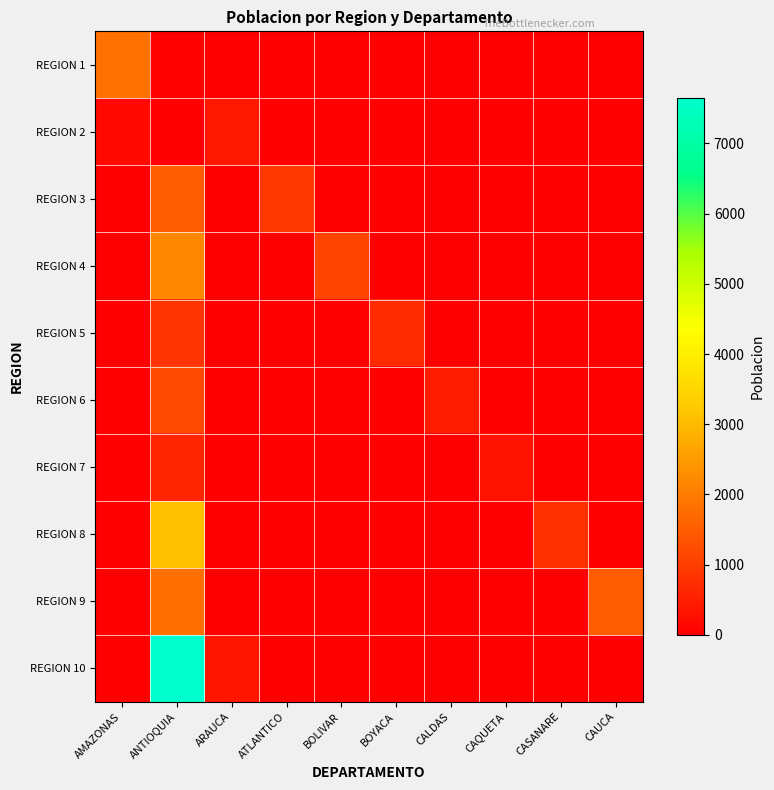

Reading left to right, extract all data points from this chart.

REGION 1: AMAZONAS=1833	ANTIOQUIA=55	ARAUCA=0	ATLANTICO=0	BOLIVAR=0	BOYACA=0	CALDAS=0	CAQUETA=0	CASANARE=0	CAUCA=0
REGION 2: AMAZONAS=153	ANTIOQUIA=0	ARAUCA=400	ATLANTICO=0	BOLIVAR=0	BOYACA=0	CALDAS=0	CAQUETA=0	CASANARE=0	CAUCA=0
REGION 3: AMAZONAS=0	ANTIOQUIA=1500	ARAUCA=0	ATLANTICO=900	BOLIVAR=0	BOYACA=0	CALDAS=0	CAQUETA=0	CASANARE=0	CAUCA=0
REGION 4: AMAZONAS=0	ANTIOQUIA=2200	ARAUCA=0	ATLANTICO=0	BOLIVAR=1100	BOYACA=0	CALDAS=0	CAQUETA=0	CASANARE=0	CAUCA=0
REGION 5: AMAZONAS=0	ANTIOQUIA=850	ARAUCA=0	ATLANTICO=0	BOLIVAR=0	BOYACA=700	CALDAS=0	CAQUETA=0	CASANARE=0	CAUCA=0
REGION 6: AMAZONAS=0	ANTIOQUIA=1200	ARAUCA=0	ATLANTICO=0	BOLIVAR=0	BOYACA=0	CALDAS=500	CAQUETA=0	CASANARE=0	CAUCA=0
REGION 7: AMAZONAS=0	ANTIOQUIA=600	ARAUCA=0	ATLANTICO=0	BOLIVAR=0	BOYACA=0	CALDAS=0	CAQUETA=300	CASANARE=0	CAUCA=0
REGION 8: AMAZONAS=0	ANTIOQUIA=3100	ARAUCA=0	ATLANTICO=0	BOLIVAR=0	BOYACA=0	CALDAS=0	CAQUETA=0	CASANARE=800	CAUCA=0
REGION 9: AMAZONAS=0	ANTIOQUIA=1800	ARAUCA=0	ATLANTICO=0	BOLIVAR=0	BOYACA=0	CALDAS=0	CAQUETA=0	CASANARE=0	CAUCA=1500
REGION 10: AMAZONAS=0	ANTIOQUIA=7642	ARAUCA=350	ATLANTICO=0	BOLIVAR=0	BOYACA=0	CALDAS=0	CAQUETA=0	CASANARE=0	CAUCA=0